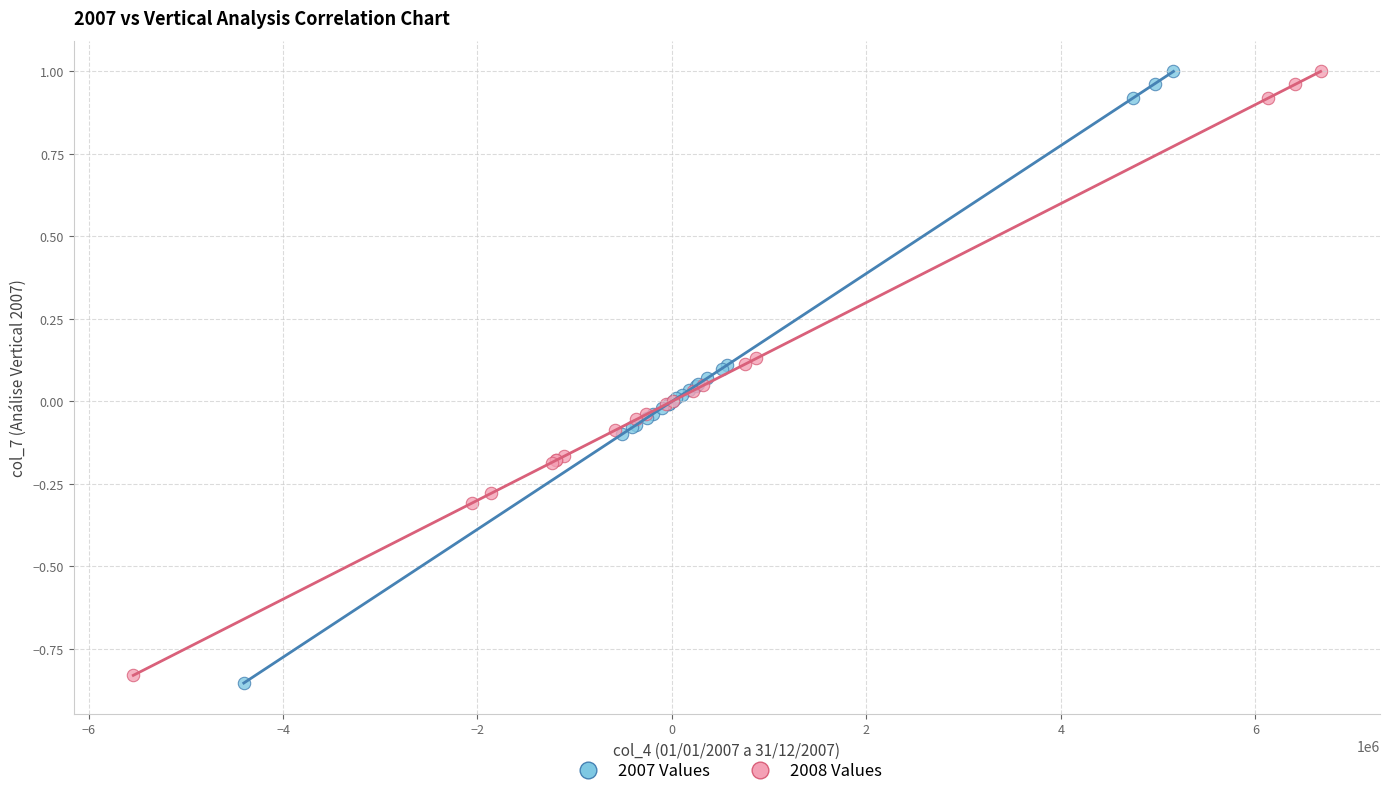

What are all the series names shown in the legend?

2007 Values, 2008 Values